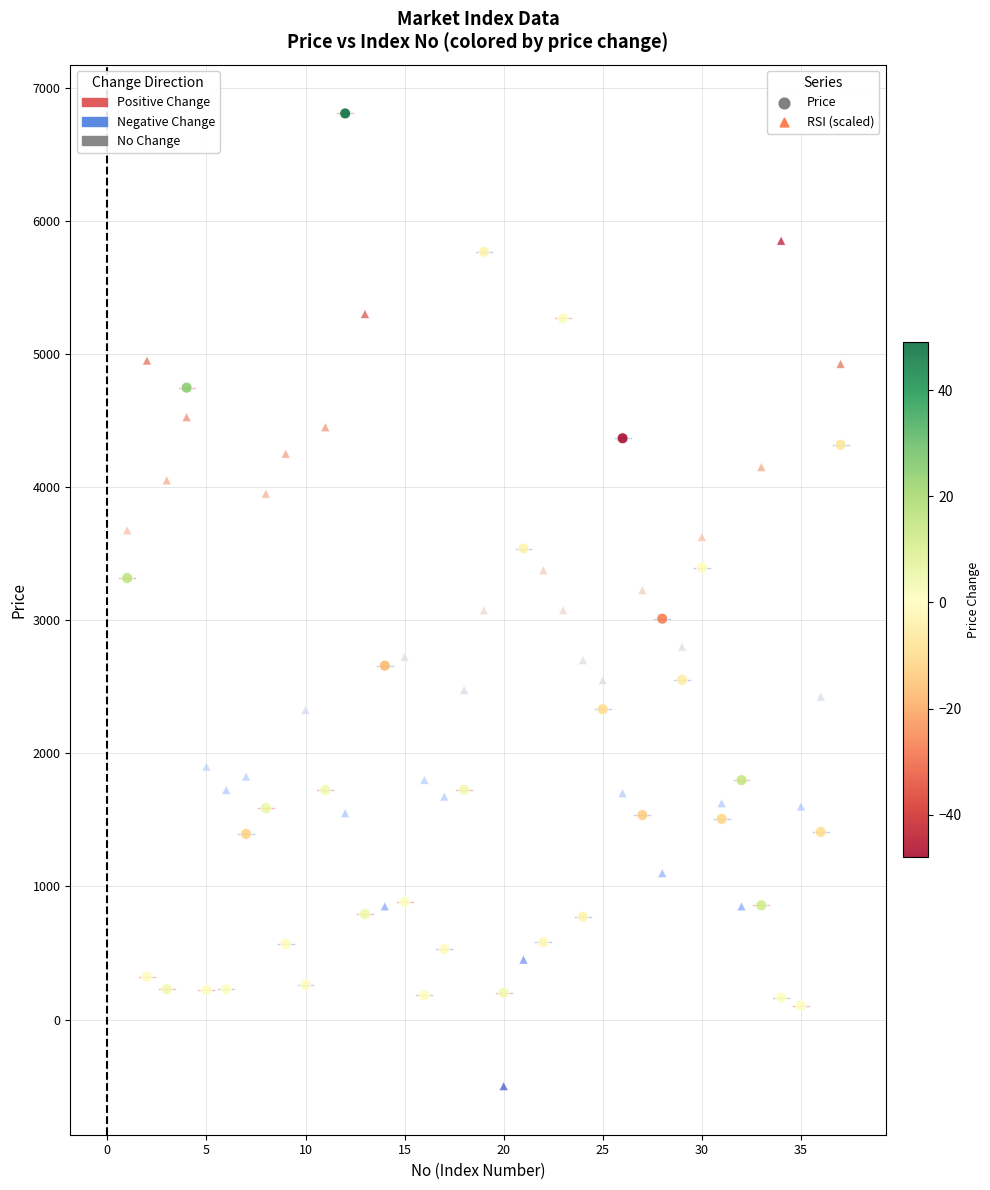

Which series reaches the maximum Y coordinate?

Price